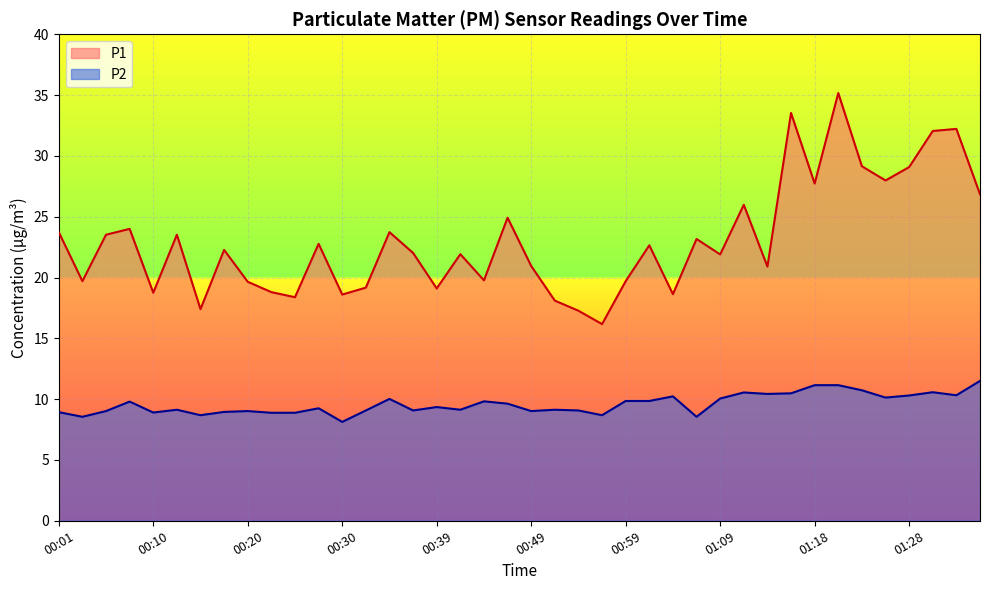

What is the difference between the second highest and minimum values in the P2 series?

3.0